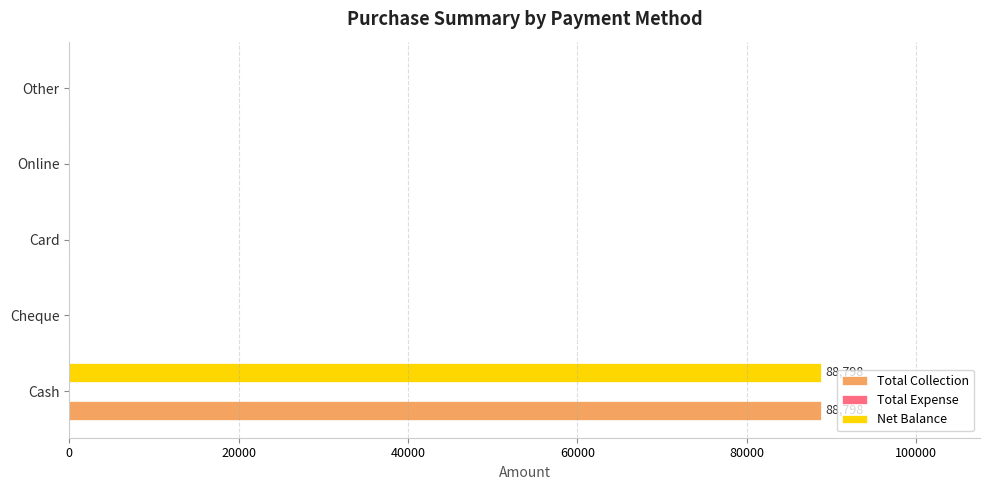

What is the sum of all Total Collection values?

88798